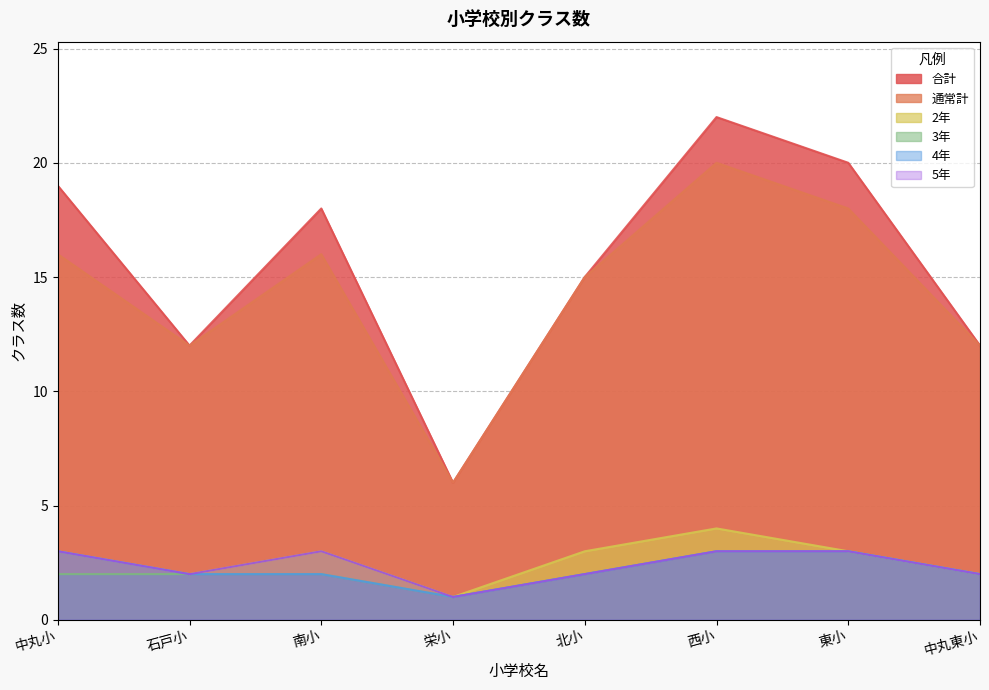

True or false: 合計 and 3年 intersect in this chart.

False